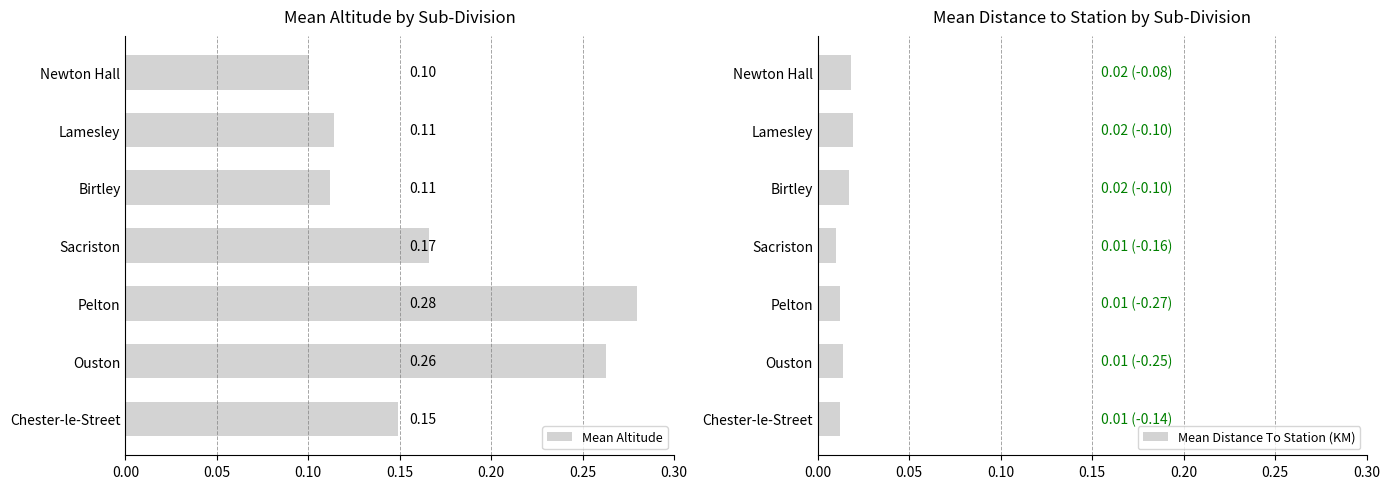

Rank the series by their average value, from lowest to highest.

Mean Distance To Station (KM), Mean Altitude